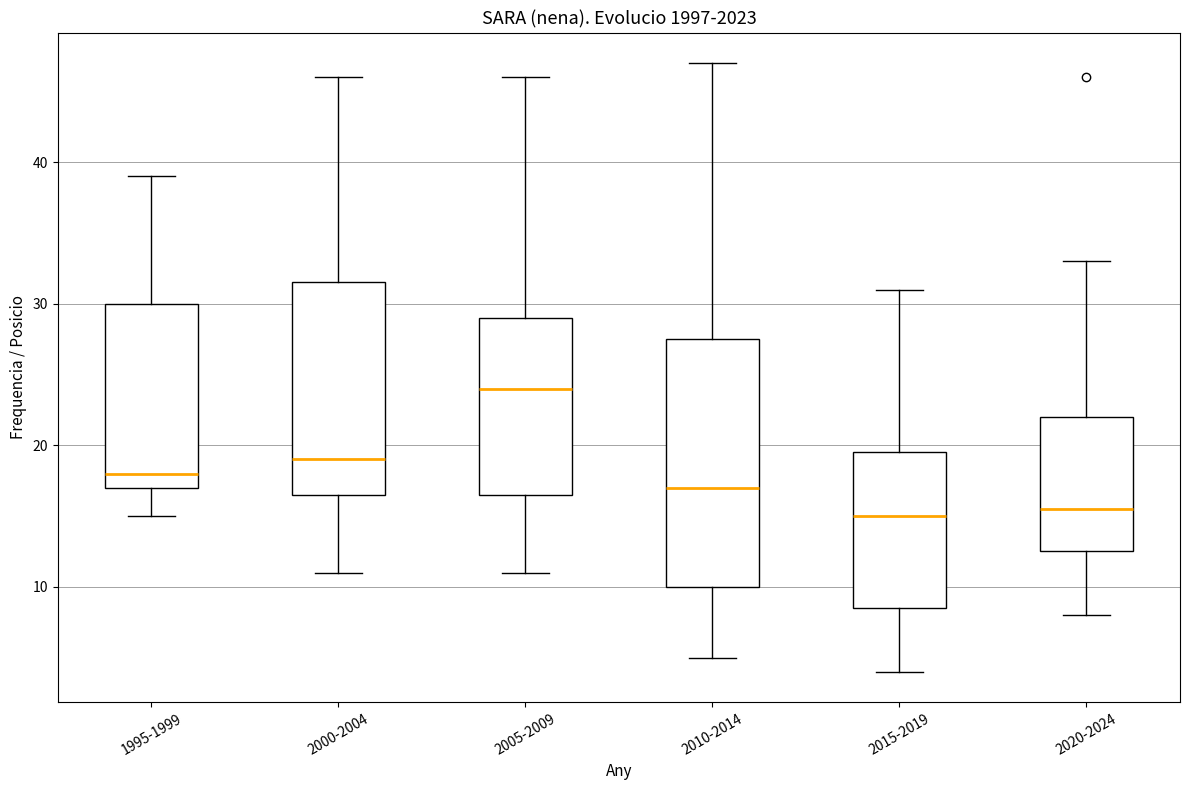

Reading left to right, transcribe this box plot: for each box, give where its median line is, the range the box spans, and where its two whiskers end, as read against the y-axis. The values are not printed on the chart, so give them approximately, as read against the axis.

1995-1999: median 18, box 17 to 30, whiskers 15 to 39
2000-2004: median 19, box 17 to 32, whiskers 11 to 46
2005-2009: median 24, box 17 to 29, whiskers 11 to 46
2010-2014: median 17, box 10 to 28, whiskers 5 to 47
2015-2019: median 15, box 9 to 20, whiskers 4 to 31
2020-2024: median 16, box 13 to 22, whiskers 8 to 33